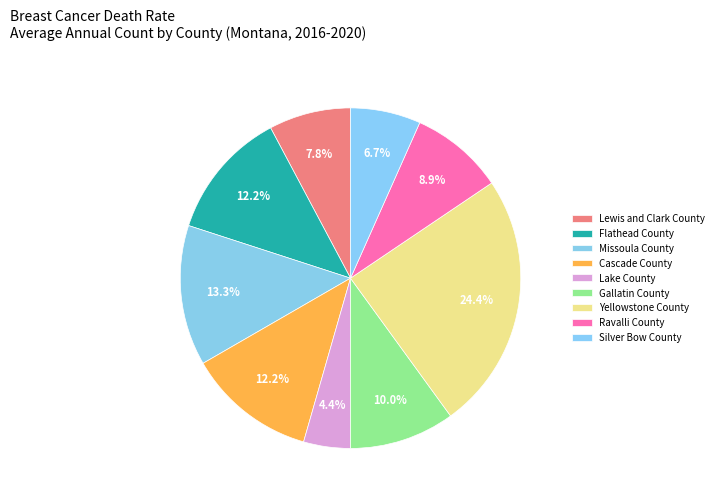

How many segments does this pie chart have?

9